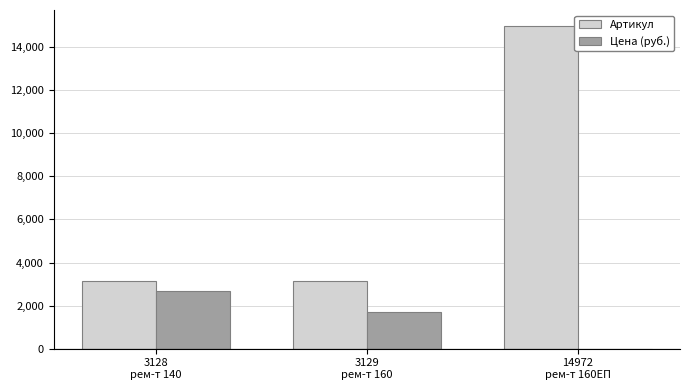

Which series has the largest total across all categories?

Артикул